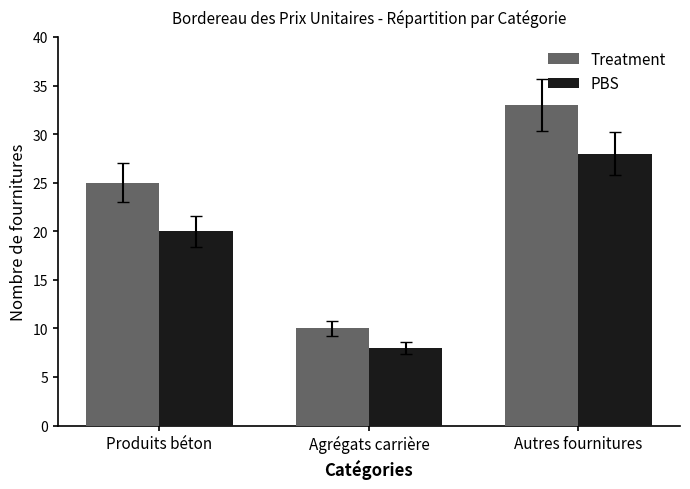

What is the difference between the highest and lowest values at Agrégats carrière?

2